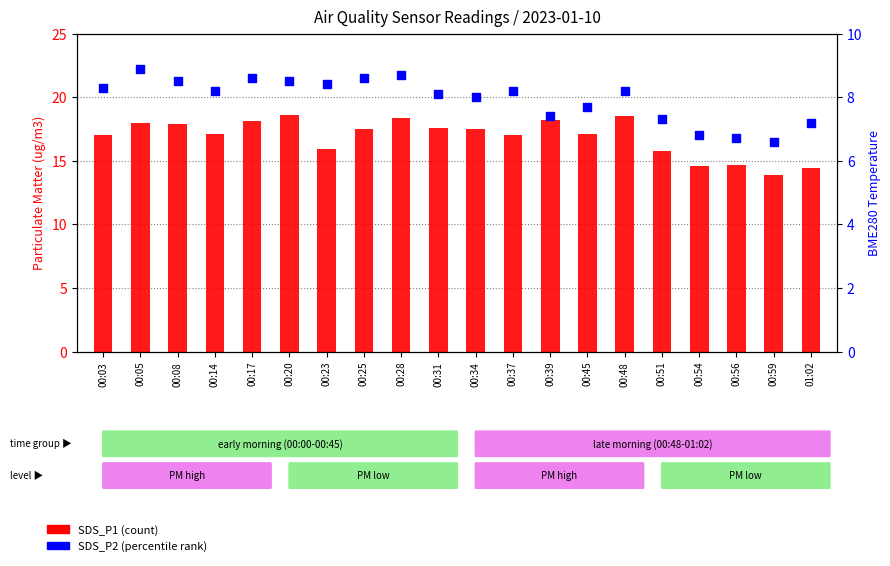

At how many categories does at least one series exceed 11?

20